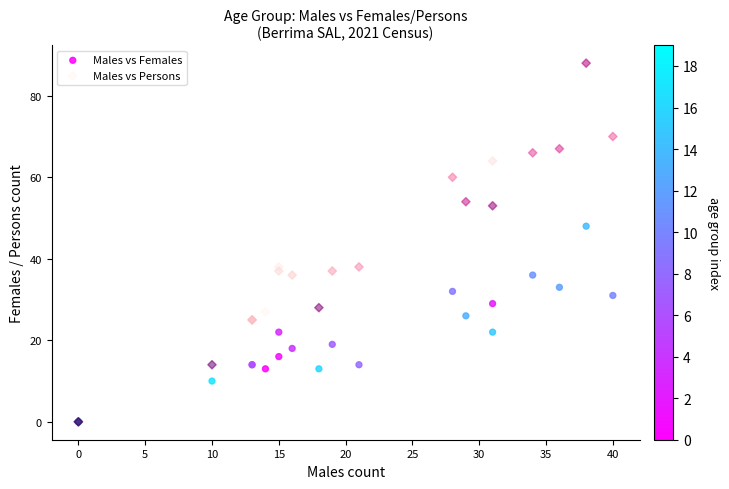

What are all the series names shown in the legend?

Males vs Females, Males vs Persons